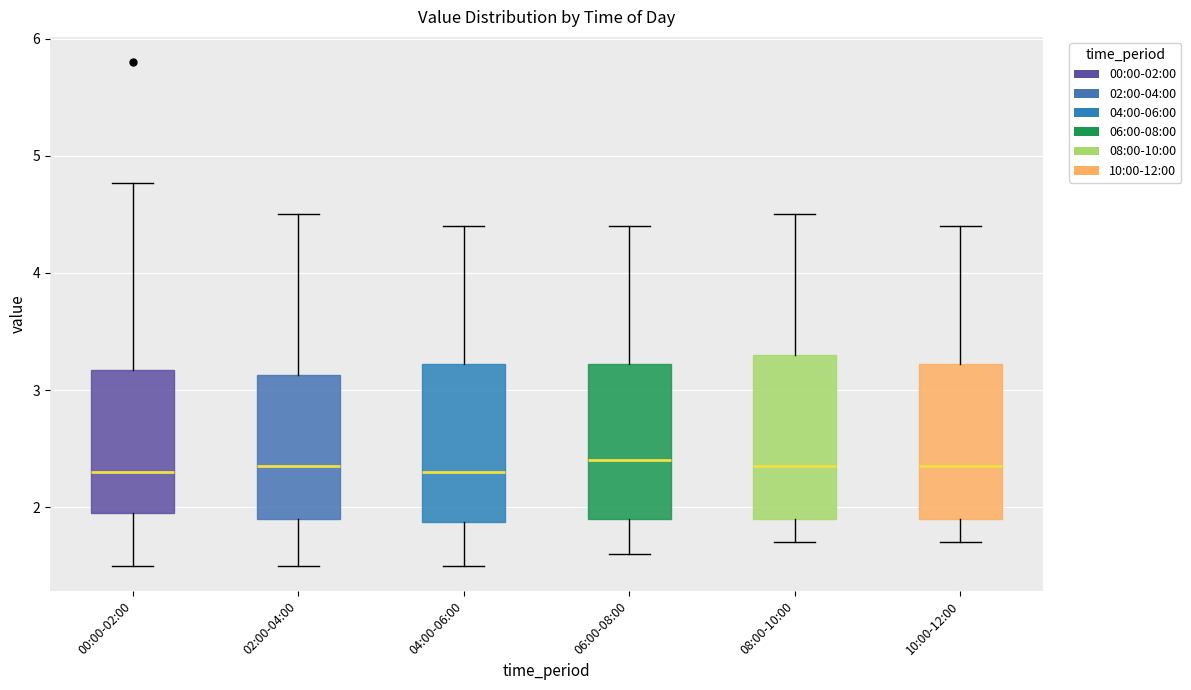

Where is the lower edge of the box for 08:00-10:00 on the y-axis? The values are not printed on the chart, so give them approximately, as read against the axis.

1.9